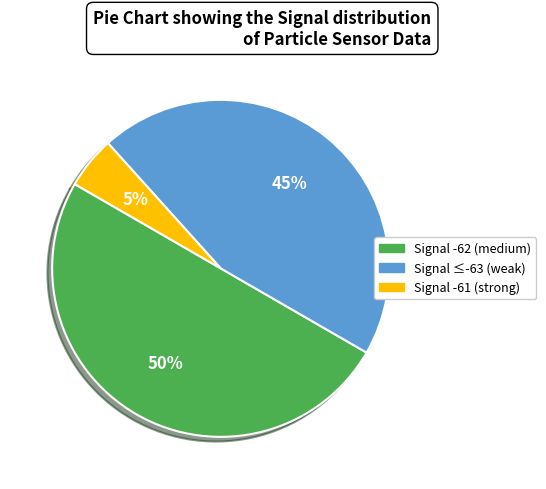

True or false: Signal -61 (strong) accounts for 18% of the total.

False